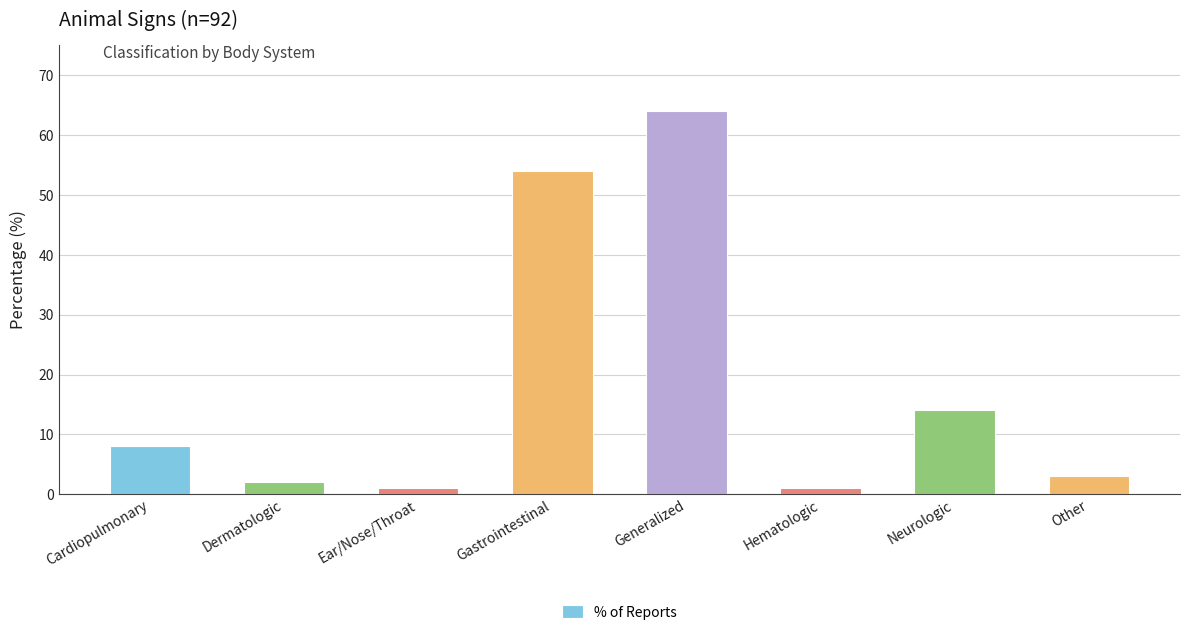

What is the difference between the second highest and minimum values?

53